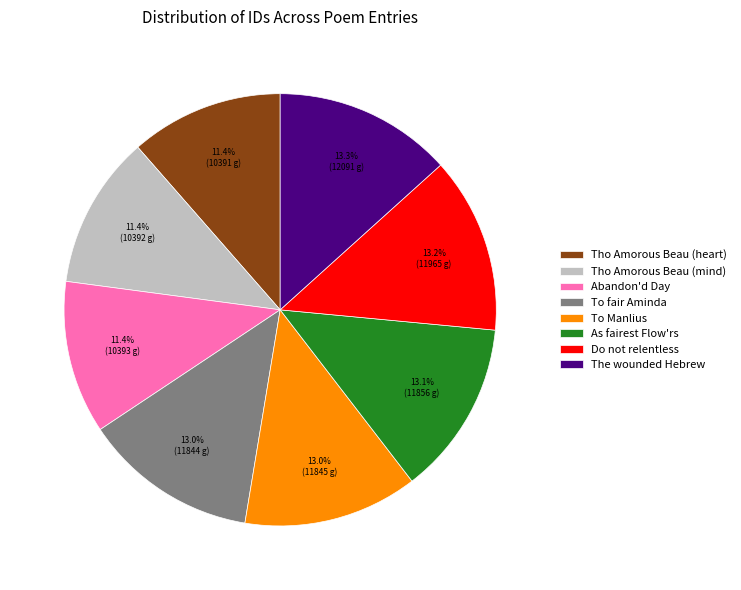

To the nearest percent, what is the average slice percentage?

12%